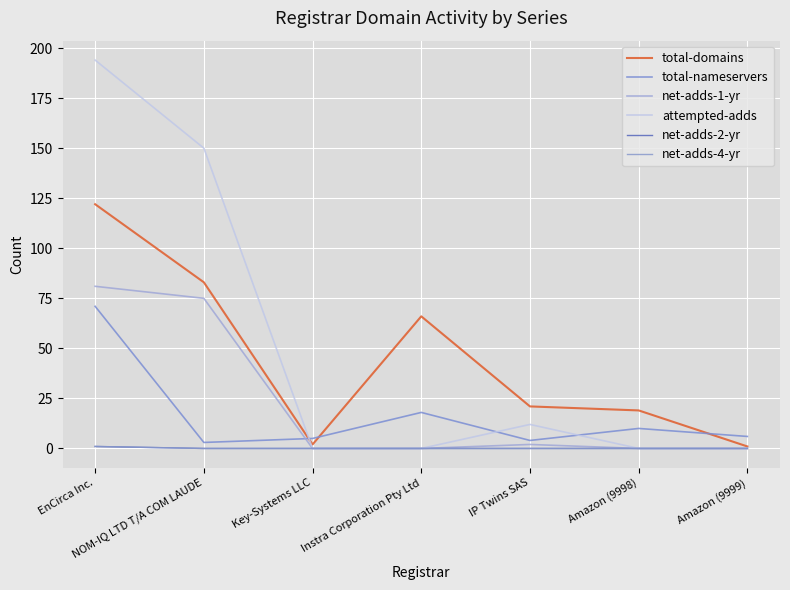

Does the chart have visible grid lines?

Yes